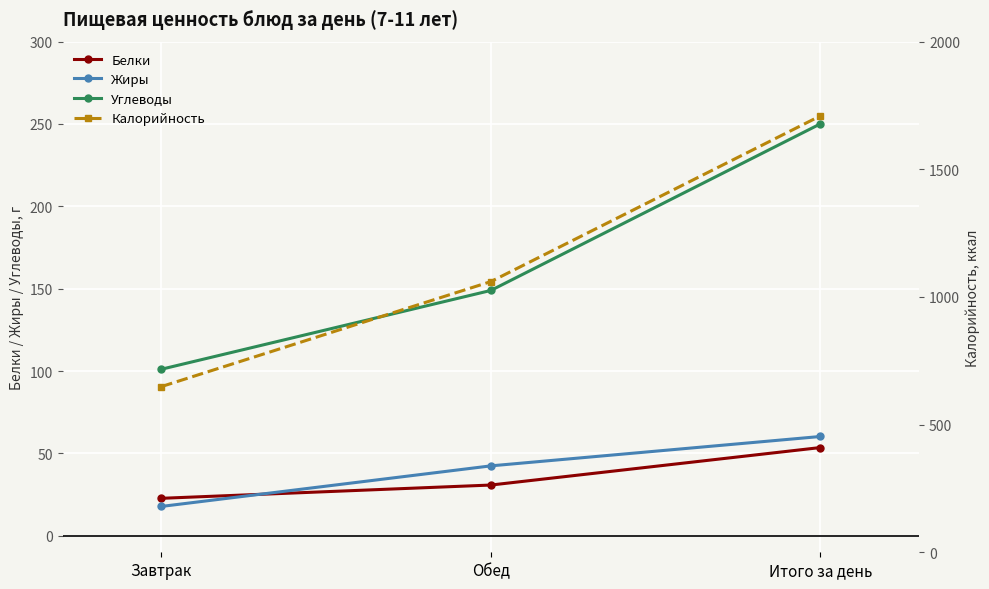

What is the difference between the maximum and minimum values in the Углеводы series?

149.0